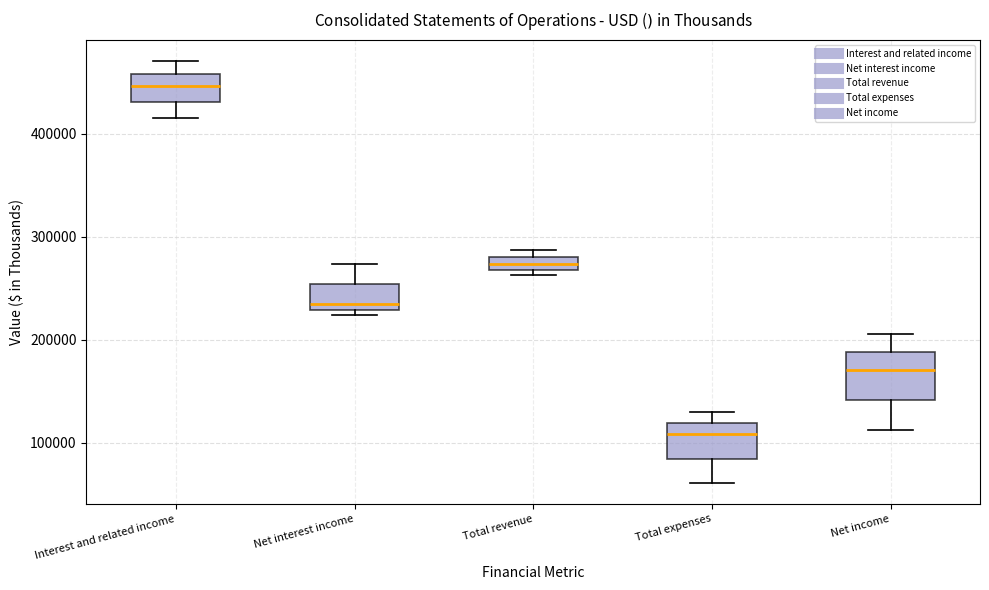

Where is the upper edge of the box for Interest and related income on the y-axis? The values are not printed on the chart, so give them approximately, as read against the axis.

460000